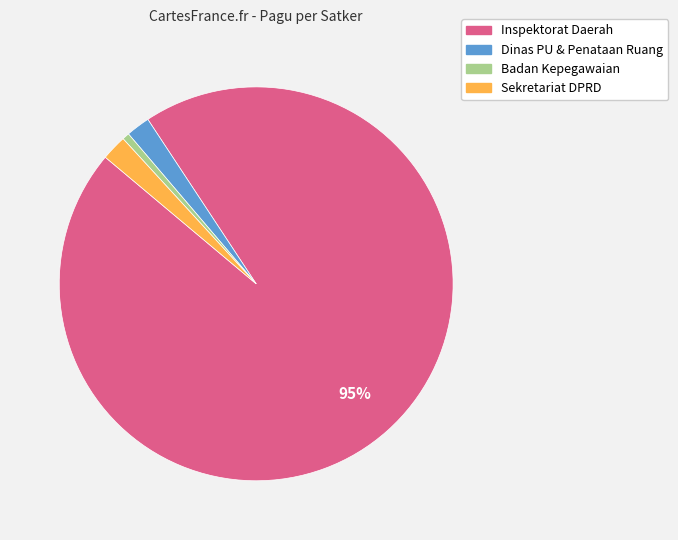

Between Sekretariat DPRD and Inspektorat Daerah, which is larger?

Inspektorat Daerah